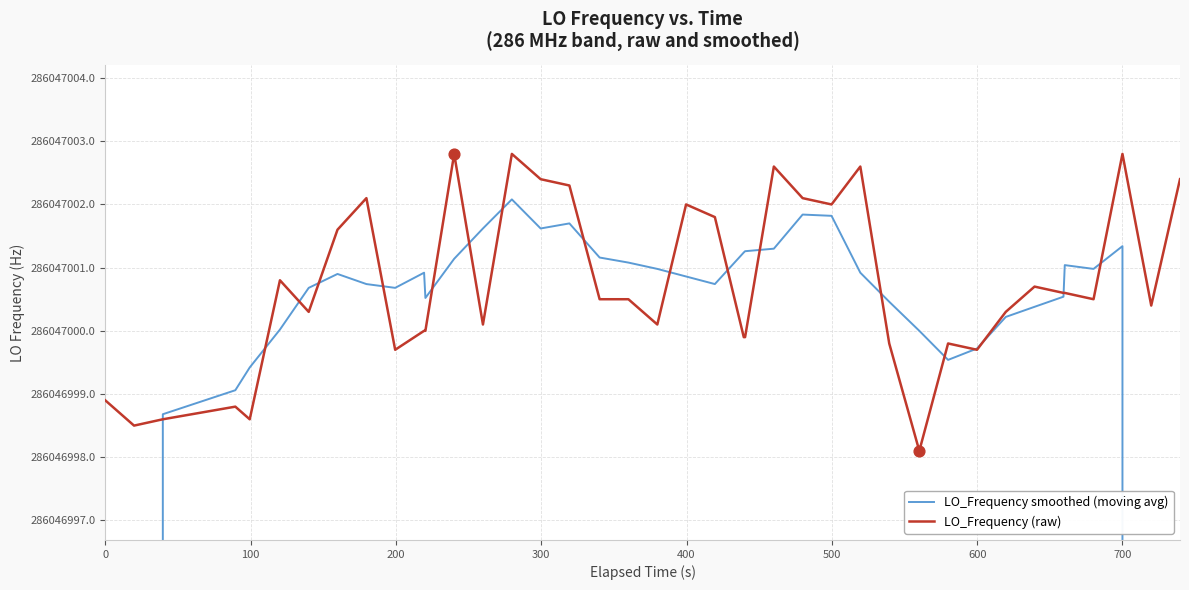

At how many categories does at least one series exceed 193860807?

40